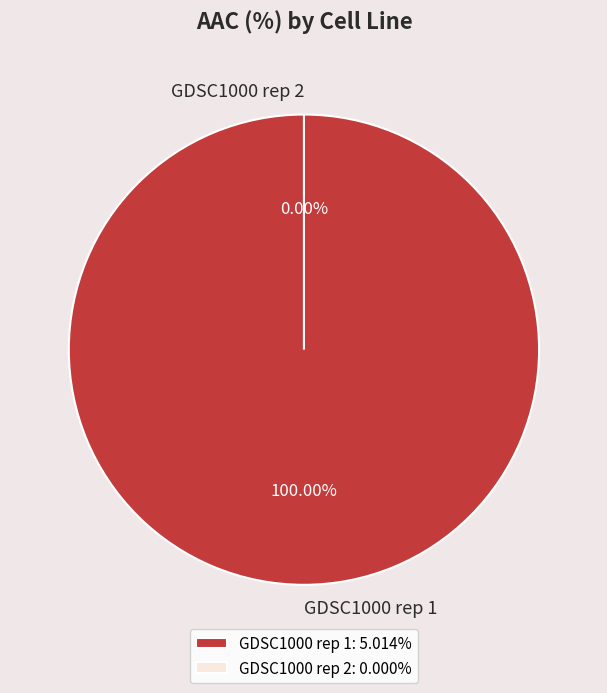

How many segments does this pie chart have?

2